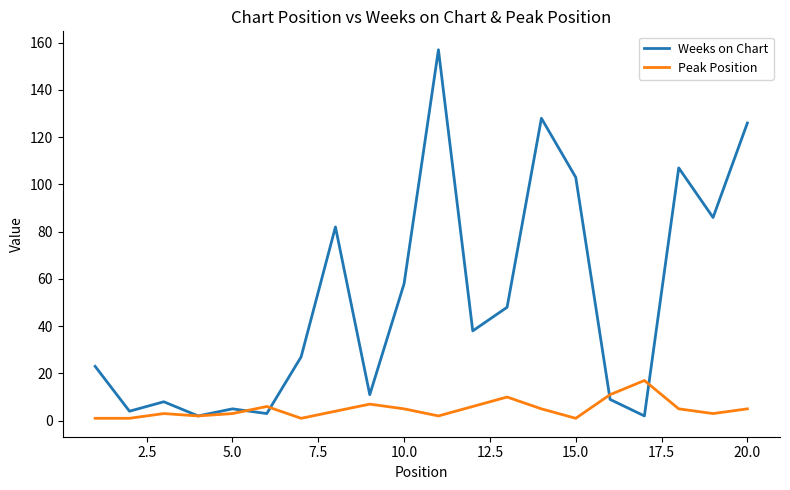

Which series has the widest spread of values?

Weeks on Chart